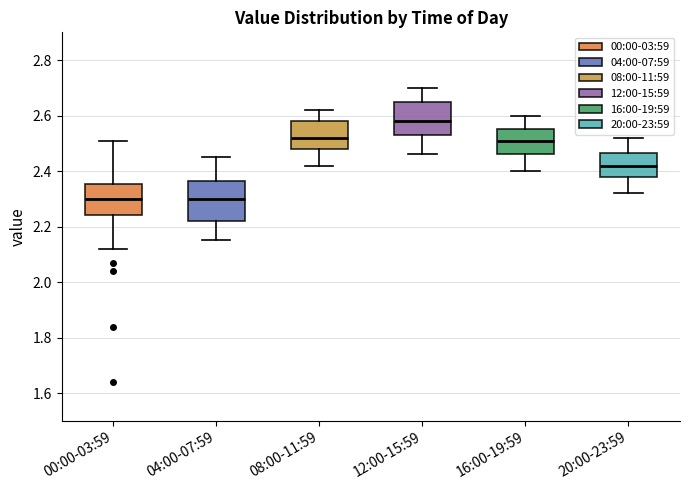

Comparing the boxes themselves (not the whiskers), which one is the tallest?

04:00-07:59